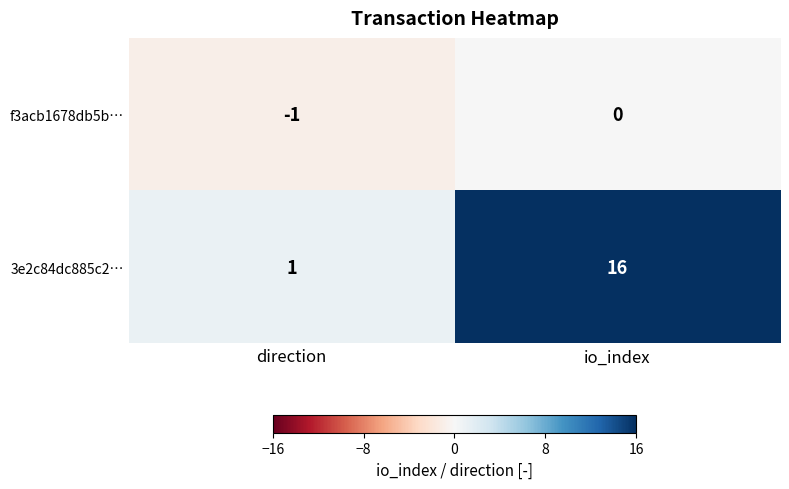

Rank the series at direction from lowest to highest value.

f3acb1678db5b…, 3e2c84dc885c2…